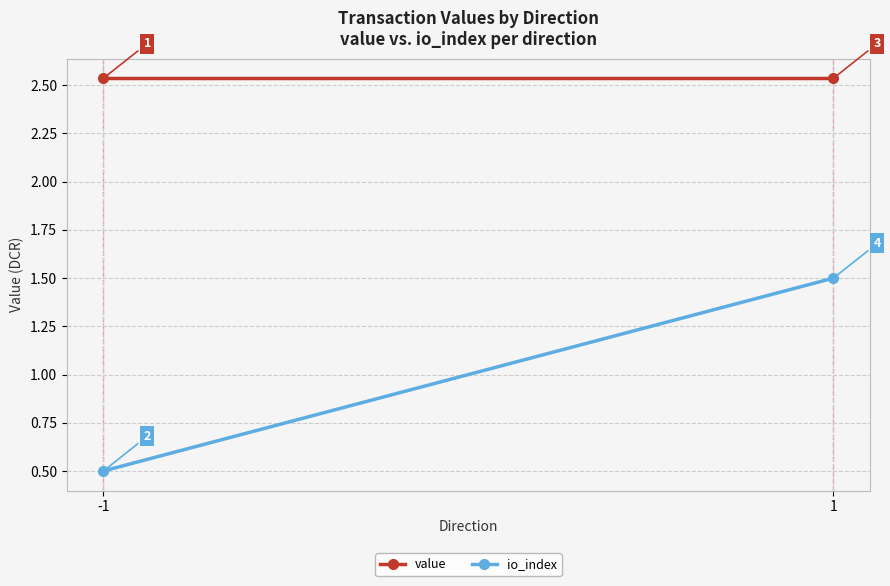

Which category has the highest value in the io_index series?

1